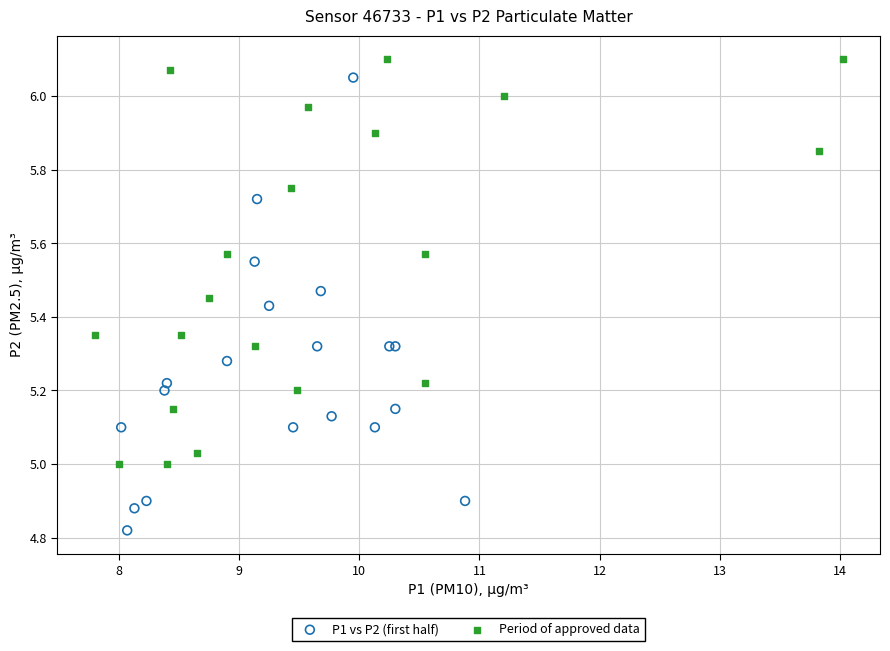

Which series has the widest spread of Y values?

P1 vs P2 (first half)